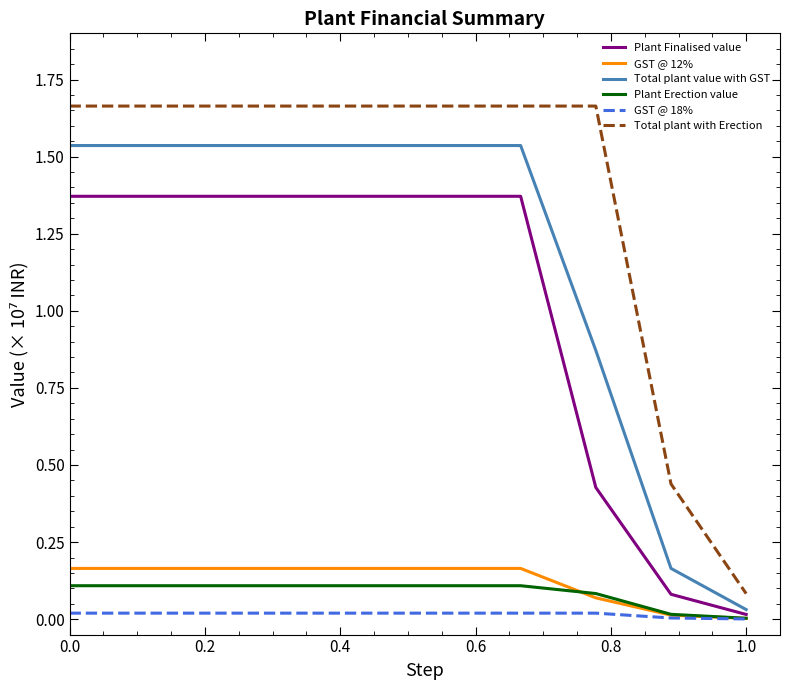

True or false: GST @ 18% and Total plant with Erection intersect in this chart.

False